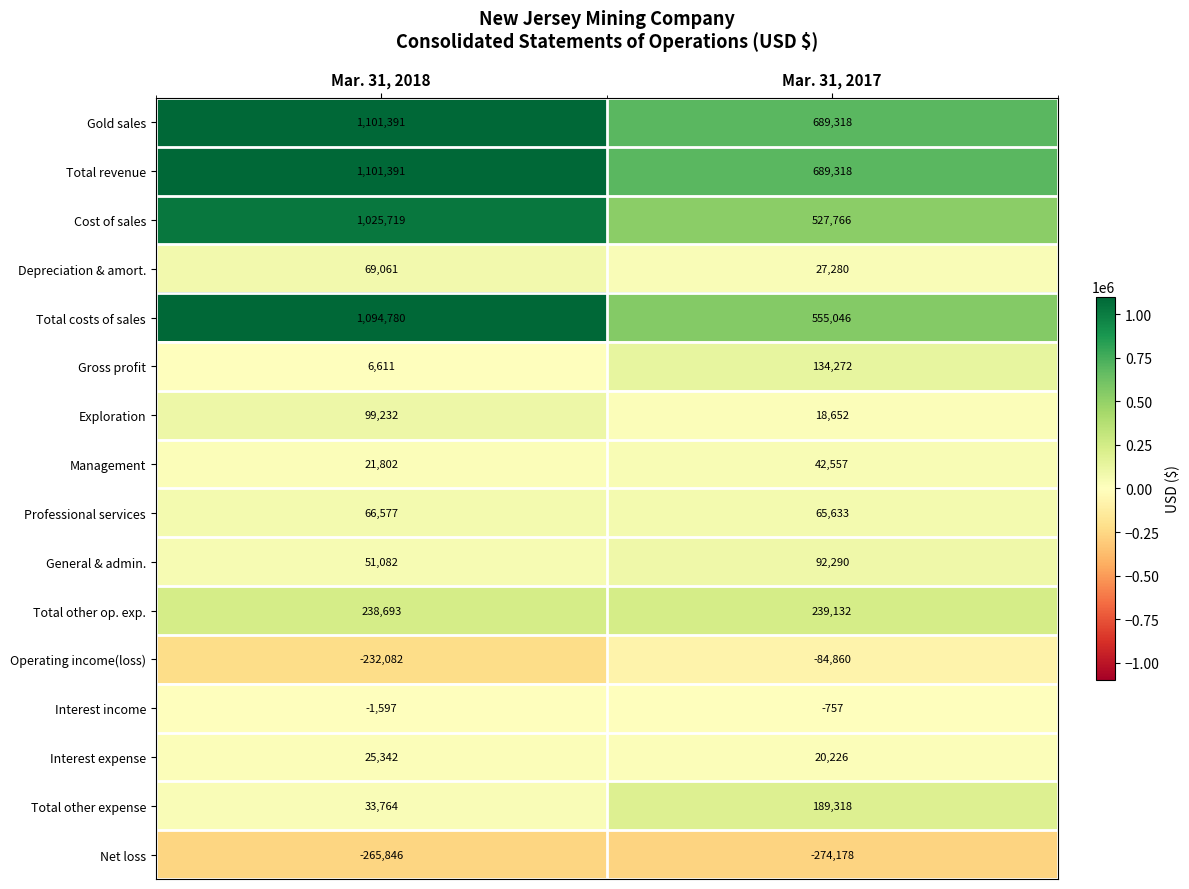

What is the sum of all Total other op. exp. values?

477825